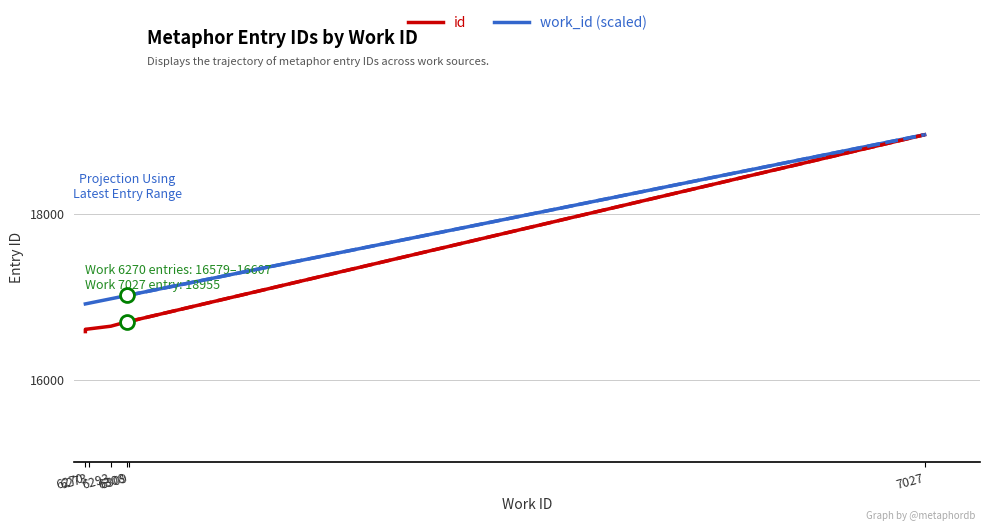

What is the difference between the id values at 6270 and 6309?

117.0